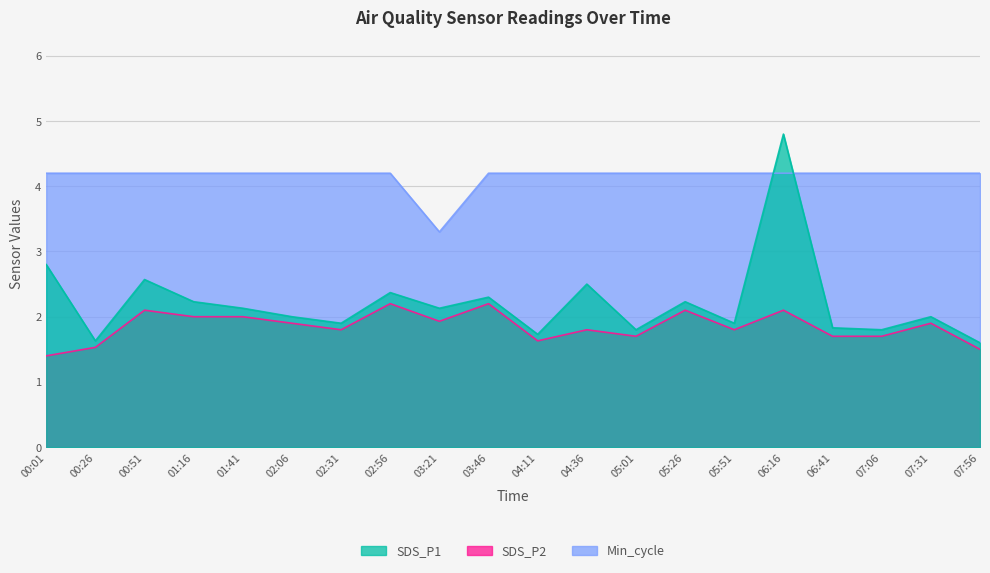

Rank the series by their average value, from highest to lowest.

Min_cycle, SDS_P1, SDS_P2